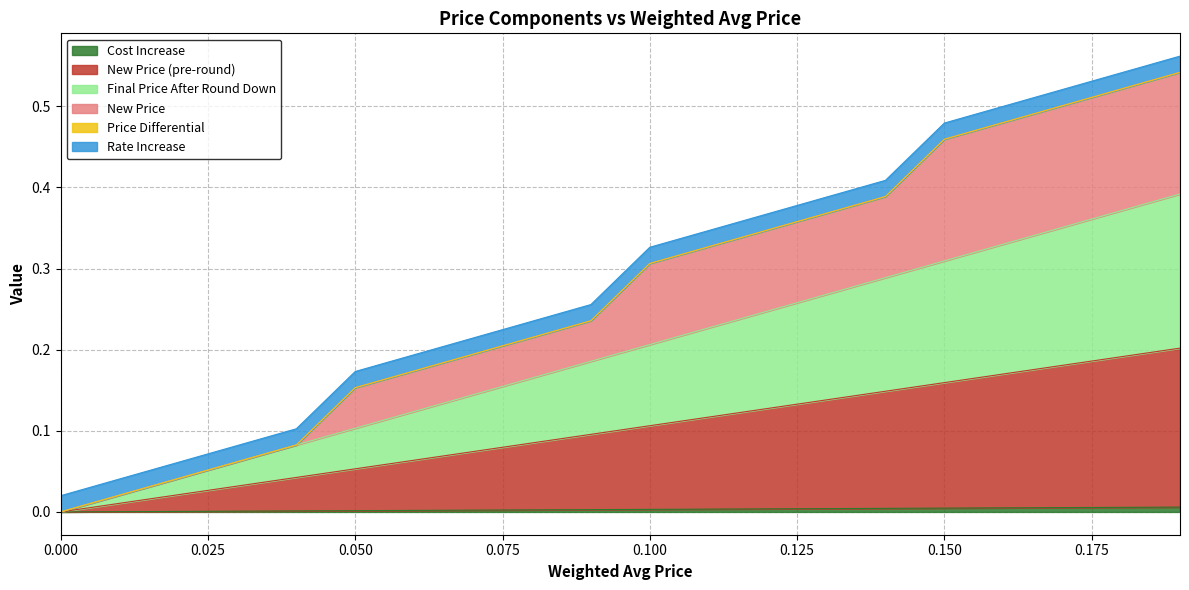

True or false: New Price has more than 1 points higher than both neighbors.

False